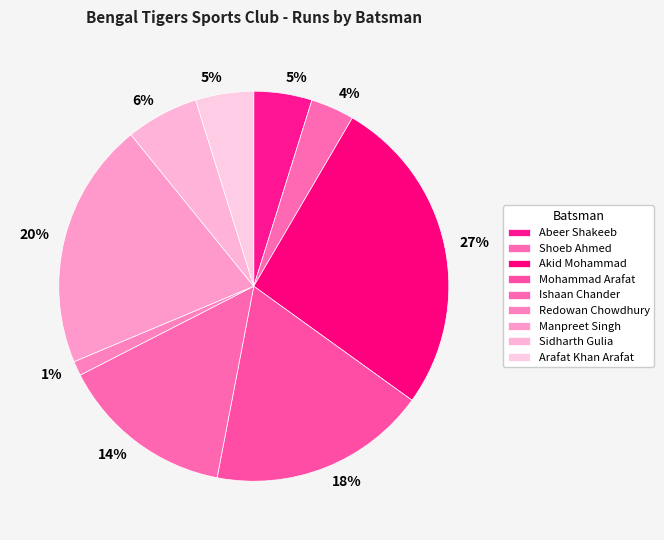

How many segments does this pie chart have?

9